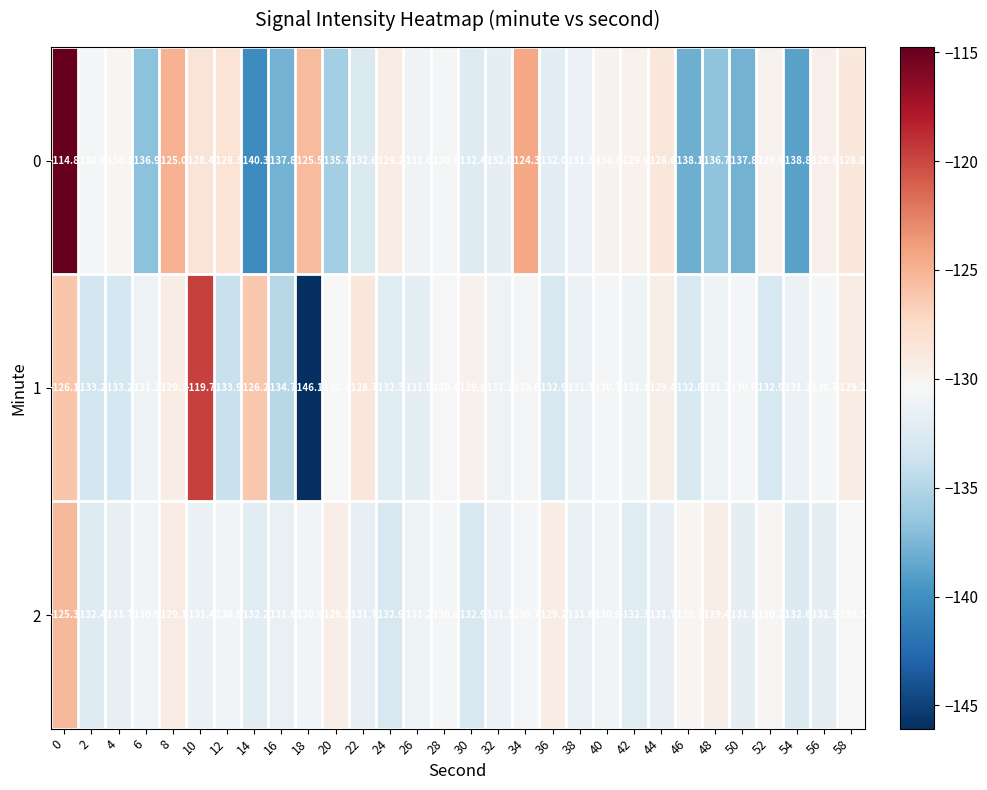

True or false: 1 has a value of -131.2 at 6.

True